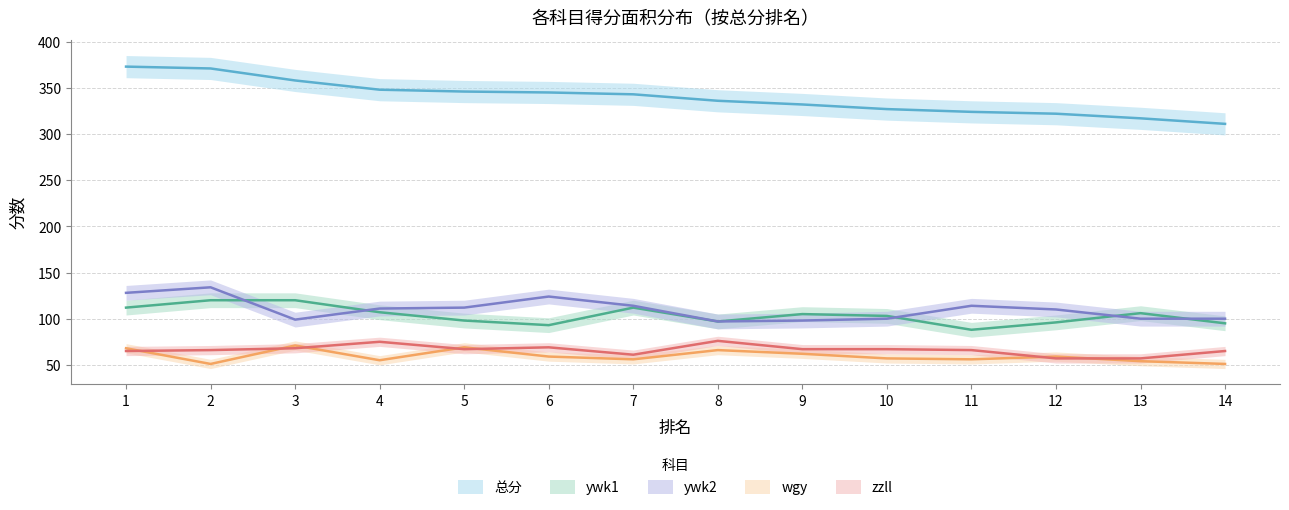

Which series has the largest total across all categories?

总分